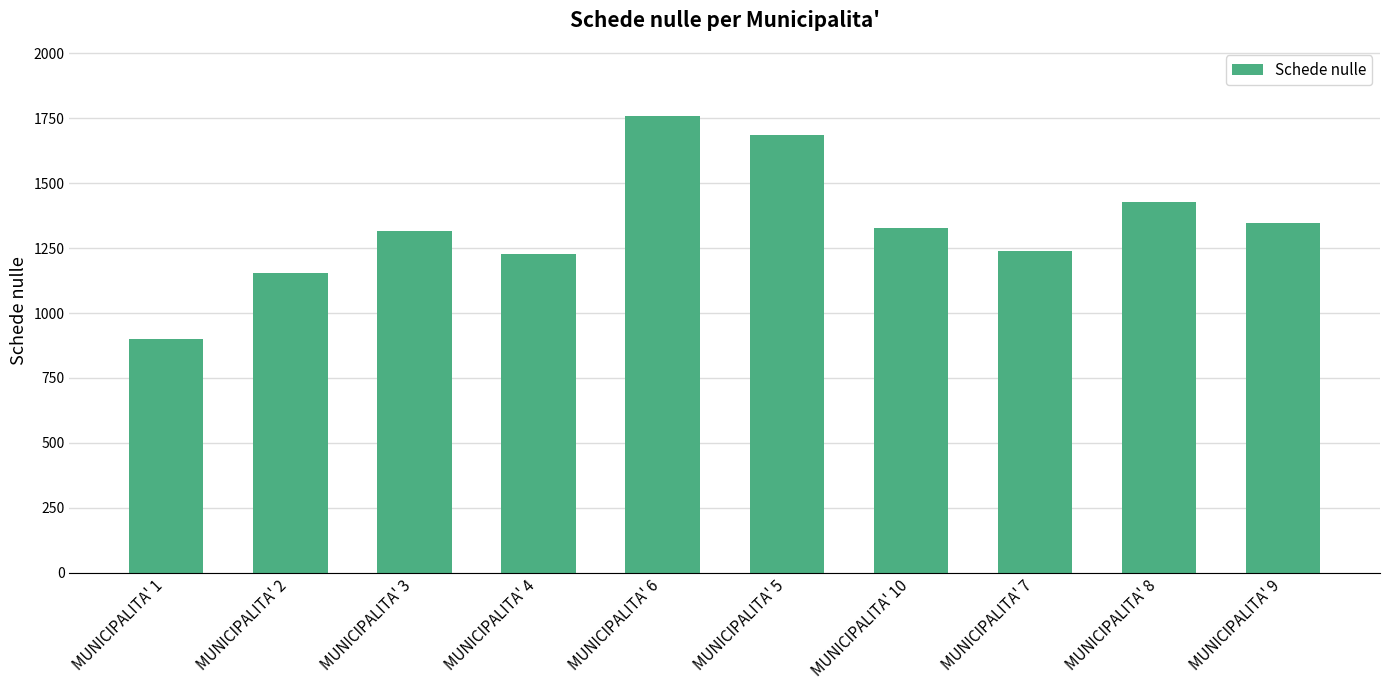

How many bars are there in total?

10